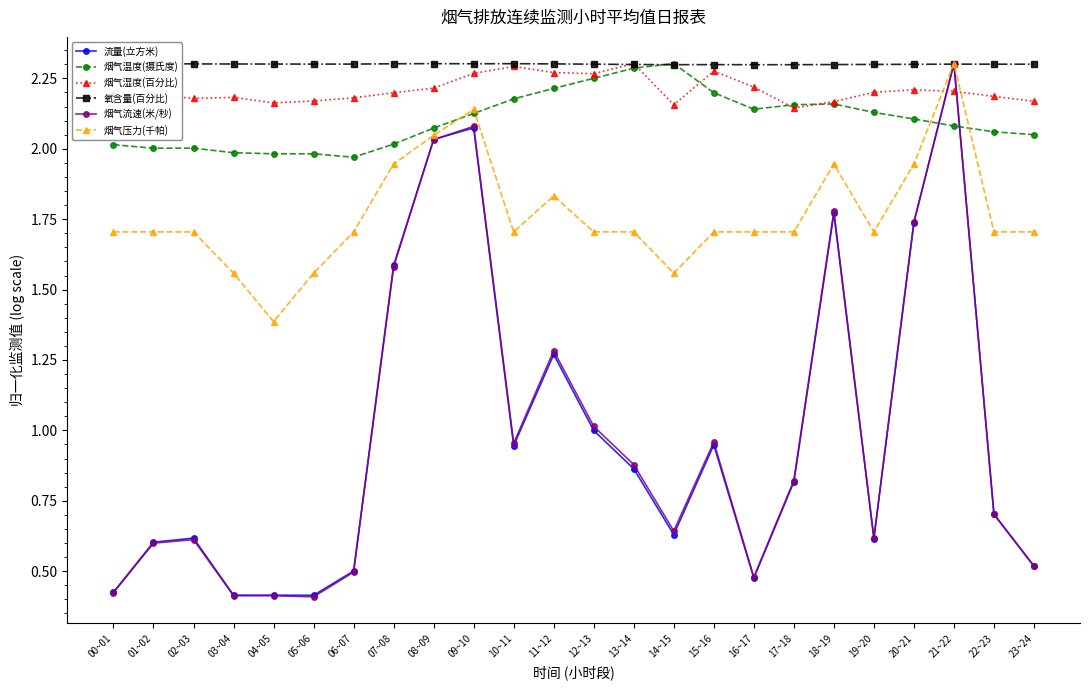

Reading right to left, what are all the values shown in this chart?

流量(立方米): 0.5	0.7	2.3	1.7	0.6	1.8	0.8	0.5	0.9	0.6	0.9	1.0	1.3	0.9	2.1	2.0	1.6	0.5	0.4	0.4	0.4	0.6	0.6	0.4
烟气温度(摄氏度): 2.0	2.1	2.1	2.1	2.1	2.2	2.2	2.1	2.2	2.3	2.3	2.3	2.2	2.2	2.1	2.1	2.0	2.0	2.0	2.0	2.0	2.0	2.0	2.0
烟气湿度(百分比): 2.2	2.2	2.2	2.2	2.2	2.2	2.1	2.2	2.3	2.2	2.3	2.3	2.3	2.3	2.3	2.2	2.2	2.2	2.2	2.2	2.2	2.2	2.2	2.2
氧含量(百分比): 2.3	2.3	2.3	2.3	2.3	2.3	2.3	2.3	2.3	2.3	2.3	2.3	2.3	2.3	2.3	2.3	2.3	2.3	2.3	2.3	2.3	2.3	2.3	2.3
烟气流速(米/秒): 0.5	0.7	2.3	1.7	0.6	1.8	0.8	0.5	1.0	0.6	0.9	1.0	1.3	1.0	2.1	2.0	1.6	0.5	0.4	0.4	0.4	0.6	0.6	0.4
烟气压力(千帕): 1.7	1.7	2.3	1.9	1.7	1.9	1.7	1.7	1.7	1.6	1.7	1.7	1.8	1.7	2.1	2.0	1.9	1.7	1.6	1.4	1.6	1.7	1.7	1.7